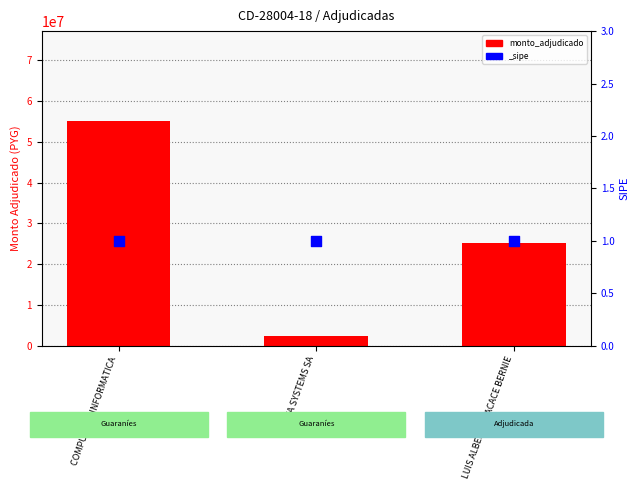

Between LUIS ALBERTO CACACE BERNIE and COMPUGRAF INFORMATICA, which is larger?

COMPUGRAF INFORMATICA